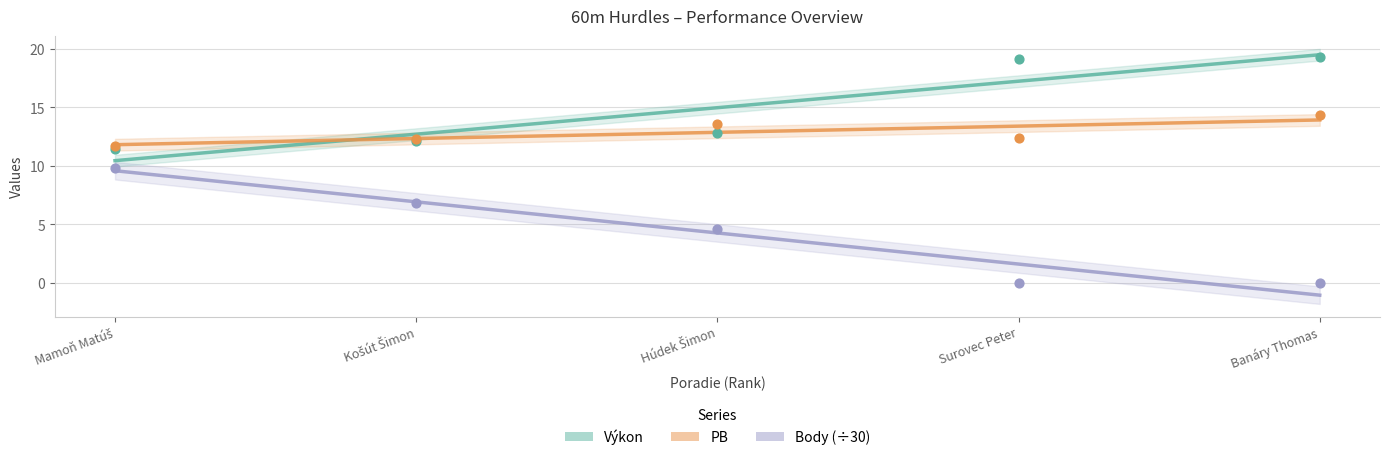

At how many categories does at least one series exceed 0?

5